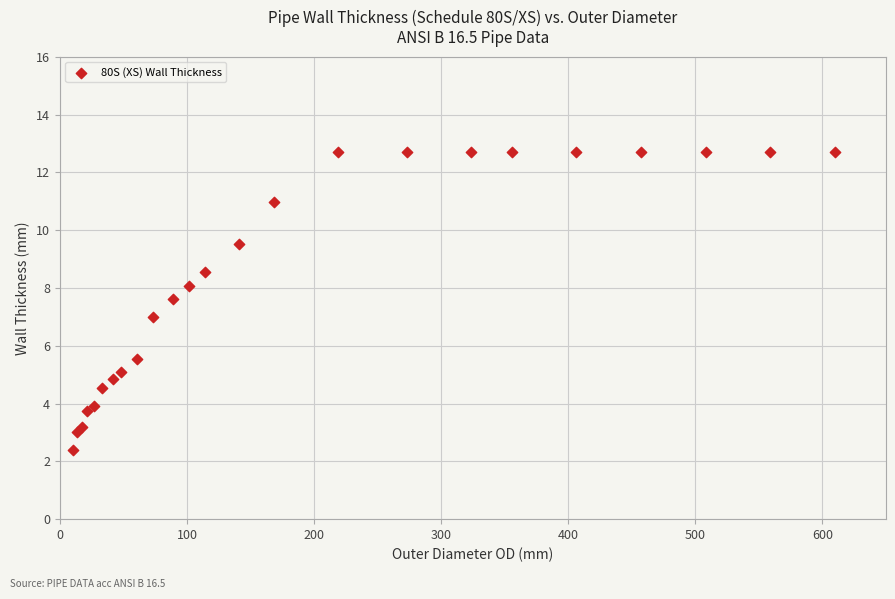

What is the range of Y values (max minus min)?

10.3